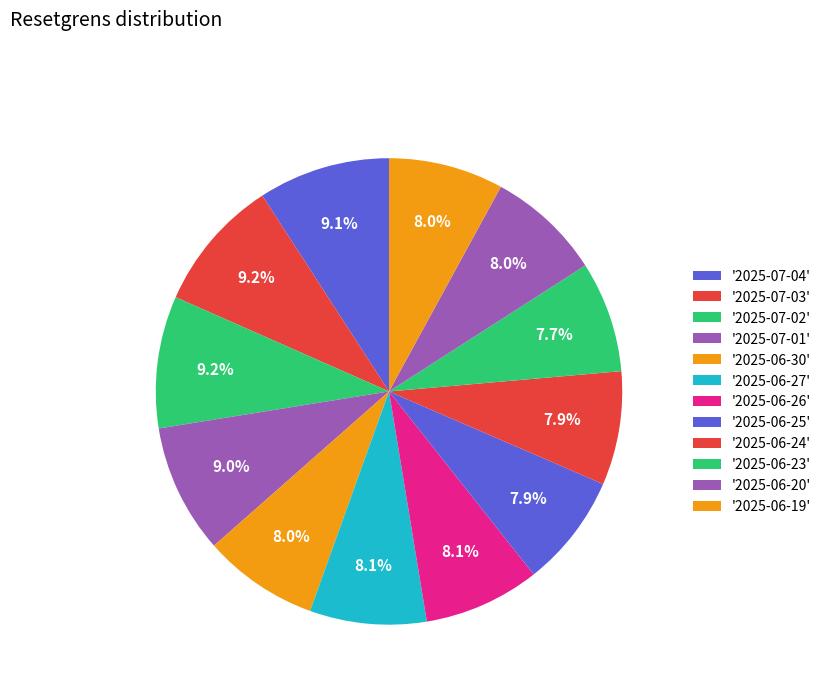

What is the largest slice in the pie chart?

2025-07-03